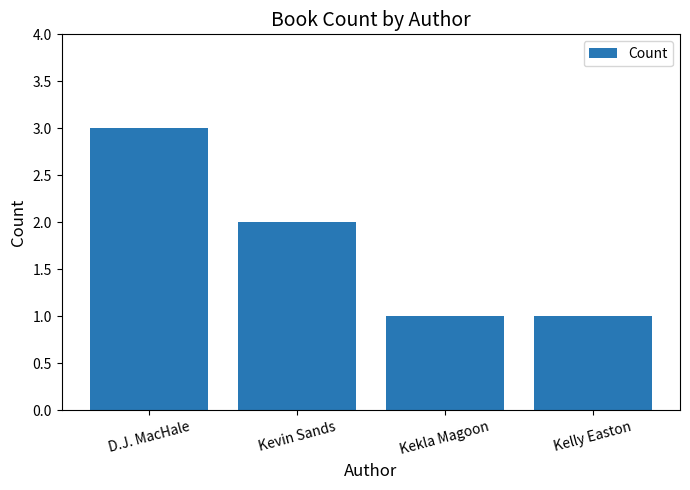

The value at Kelly Easton is 1. True or false?

True